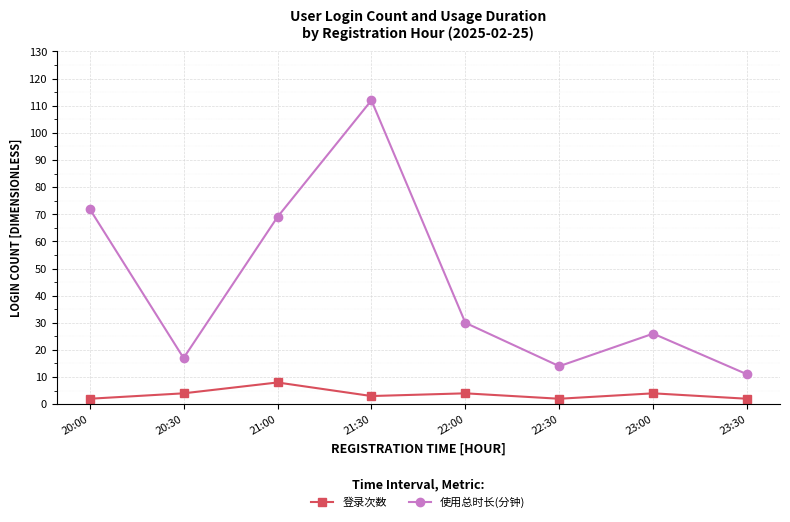

What is the total value across all series at 20:00?

74